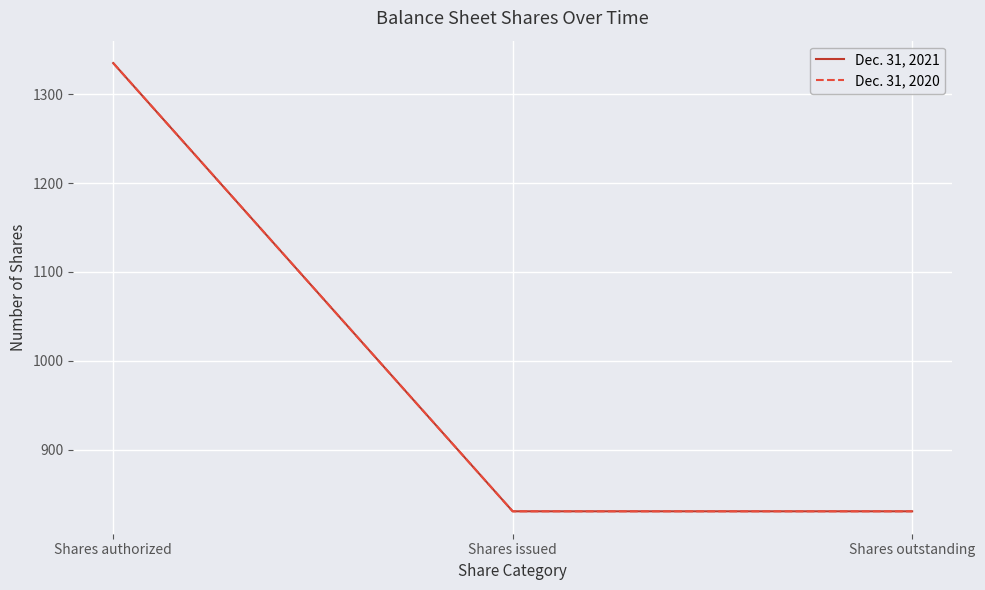

What is the label of the 1st point from the left?

Shares authorized